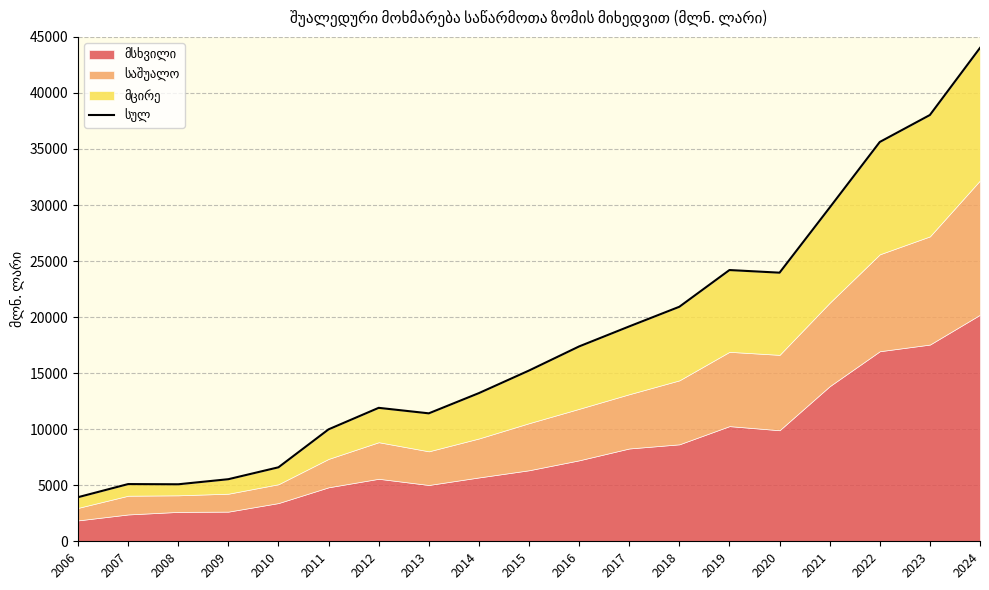

What is the smallest value displayed?

3933.2